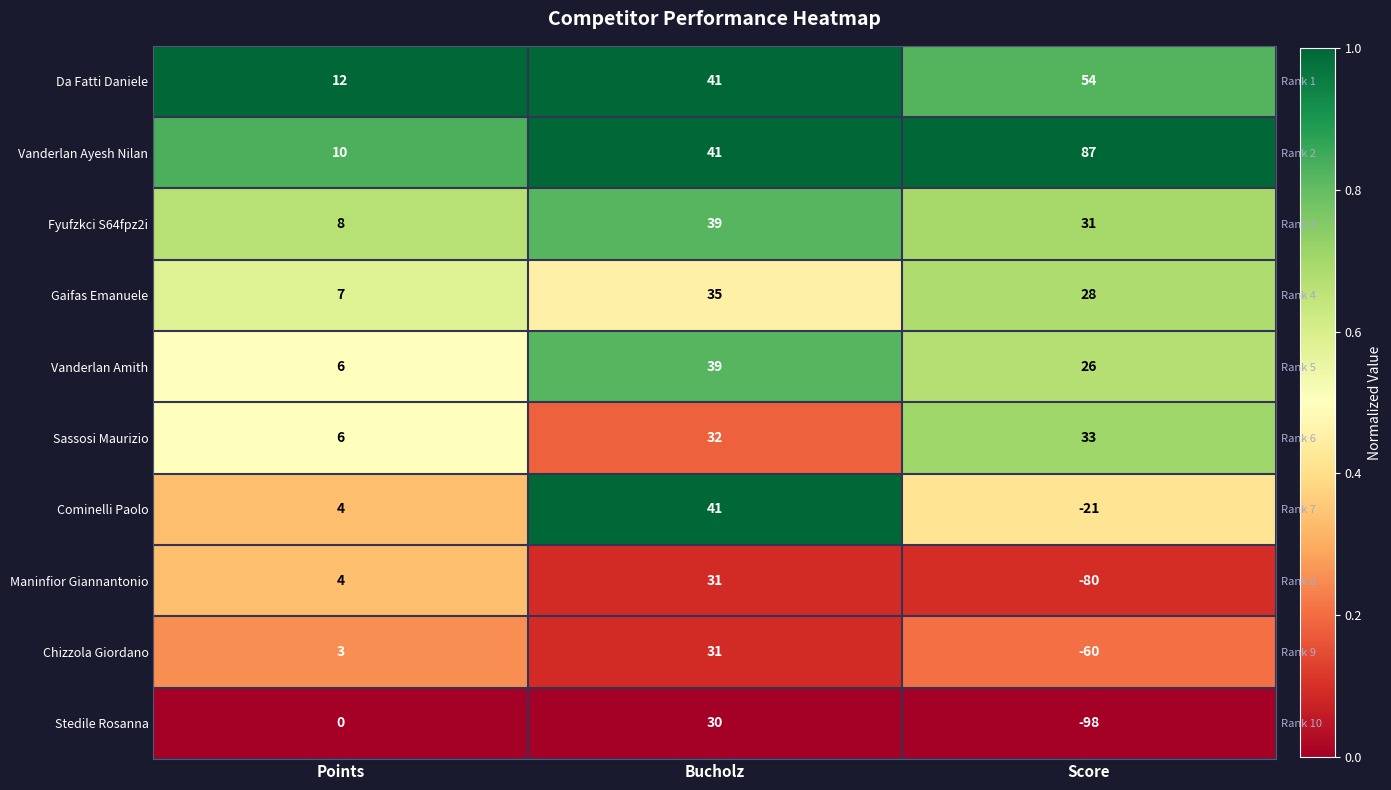

Is it true that Vanderlan Amith equals 0.2 at Points?

False